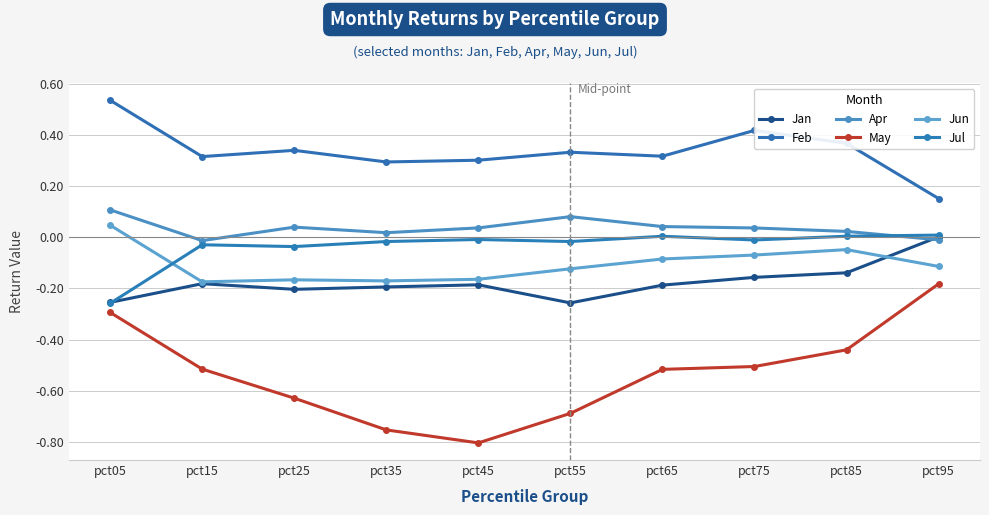

Is it true that May equals -0.2 at pct95?

True